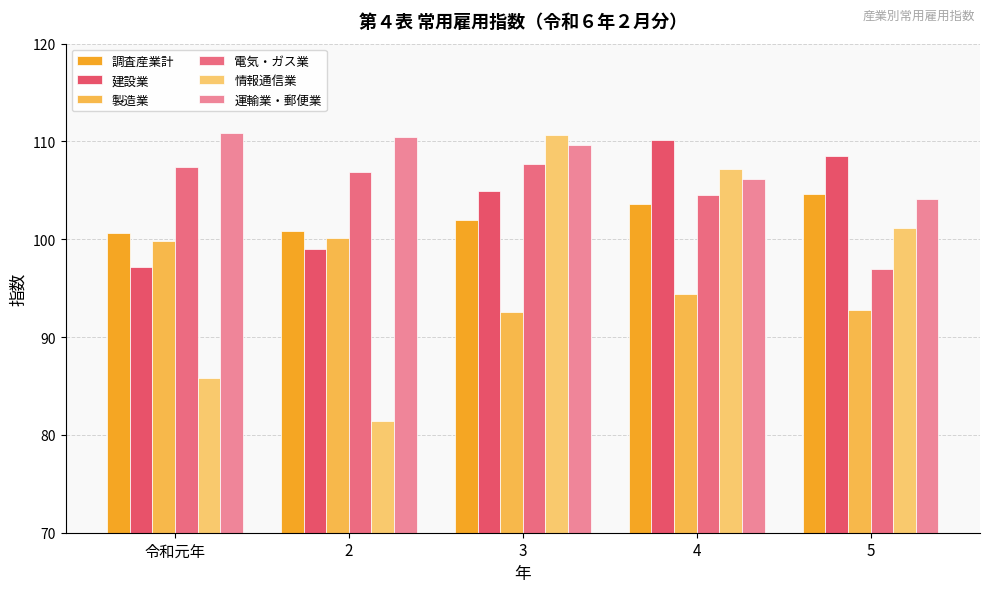

Are the bars horizontal?

No